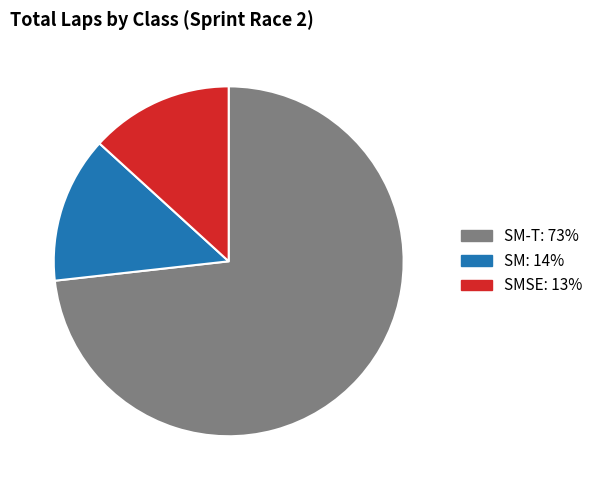

Does any single category account for the majority?

Yes